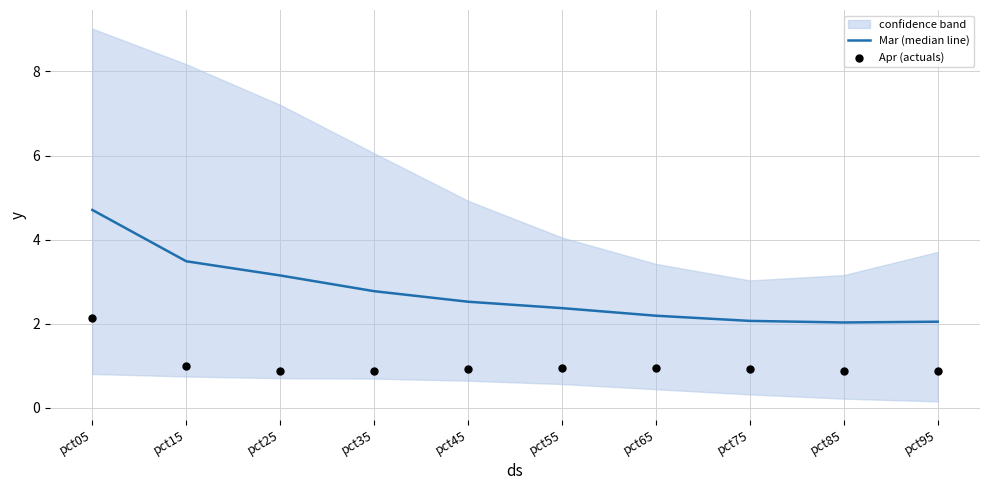

Is the value of Apr (actuals) at pct05 greater than the value of Mar (median line) at pct35?

No